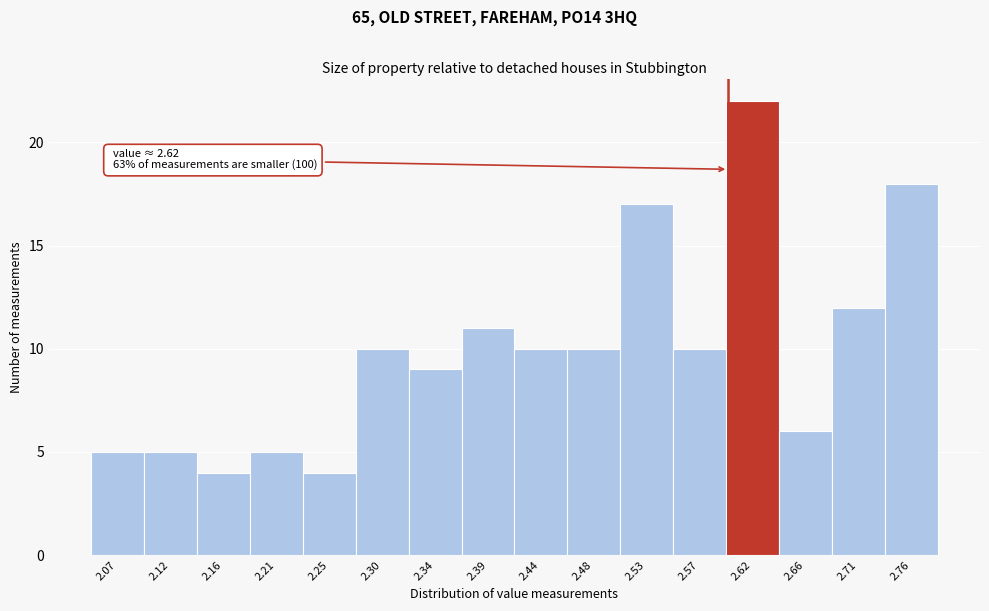

Reading left to right, list all the values displayed in this chart.

2.07=5	2.12=5	2.16=4	2.21=5	2.25=4	2.30=10	2.34=9	2.39=11	2.44=10	2.48=10	2.53=17	2.57=10	2.62=22	2.66=6	2.71=12	2.76=18